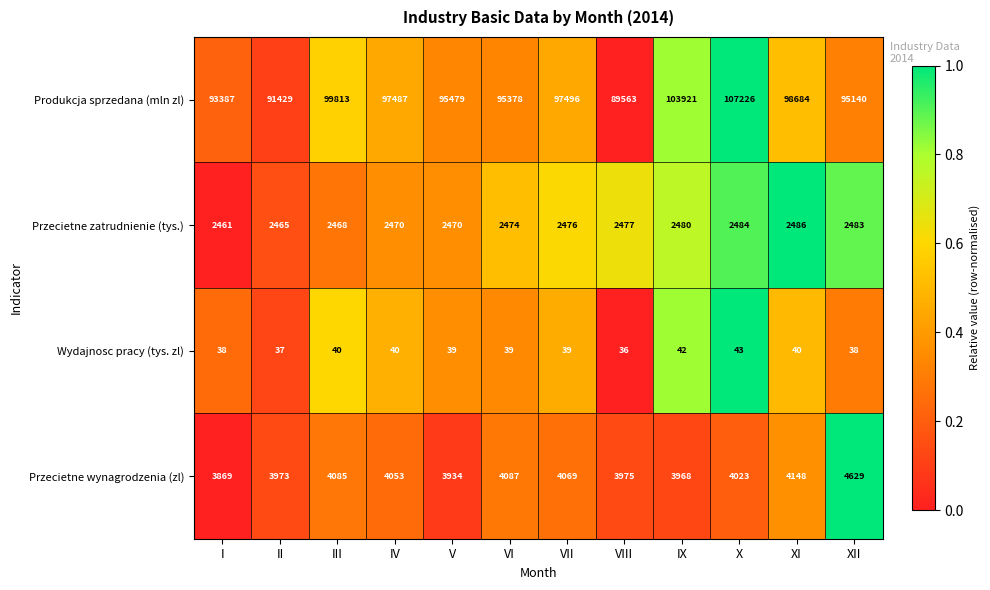

What is the spread (max minus min) of values at XII?

95102